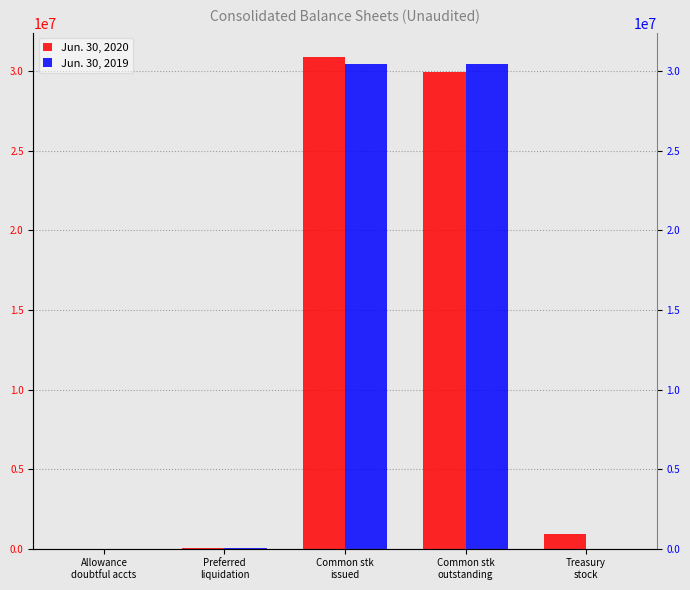

What is the sum of all Jun. 30, 2020 values?

61807756